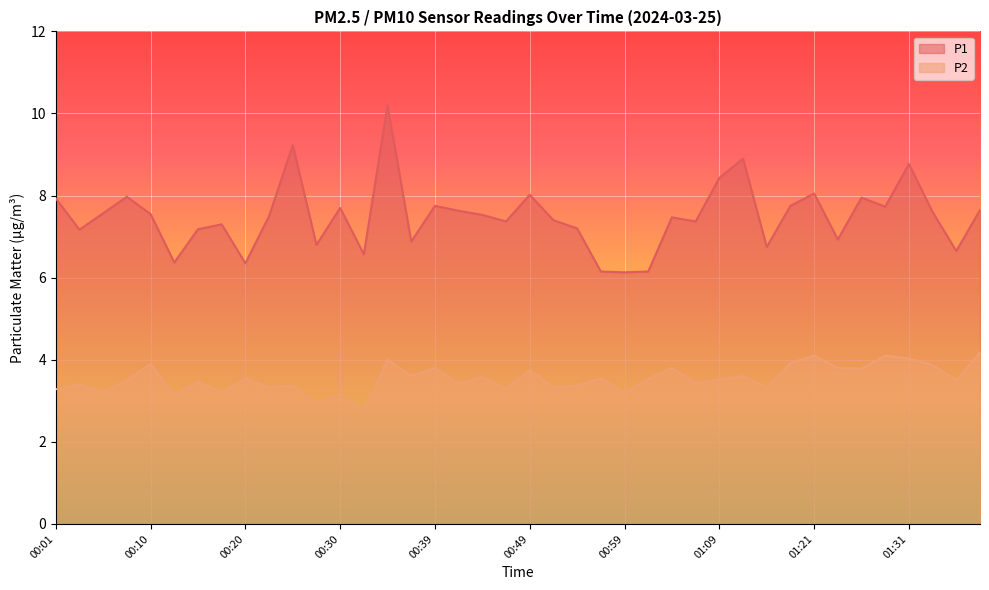

Read the P2 value at 01:21.

4.1